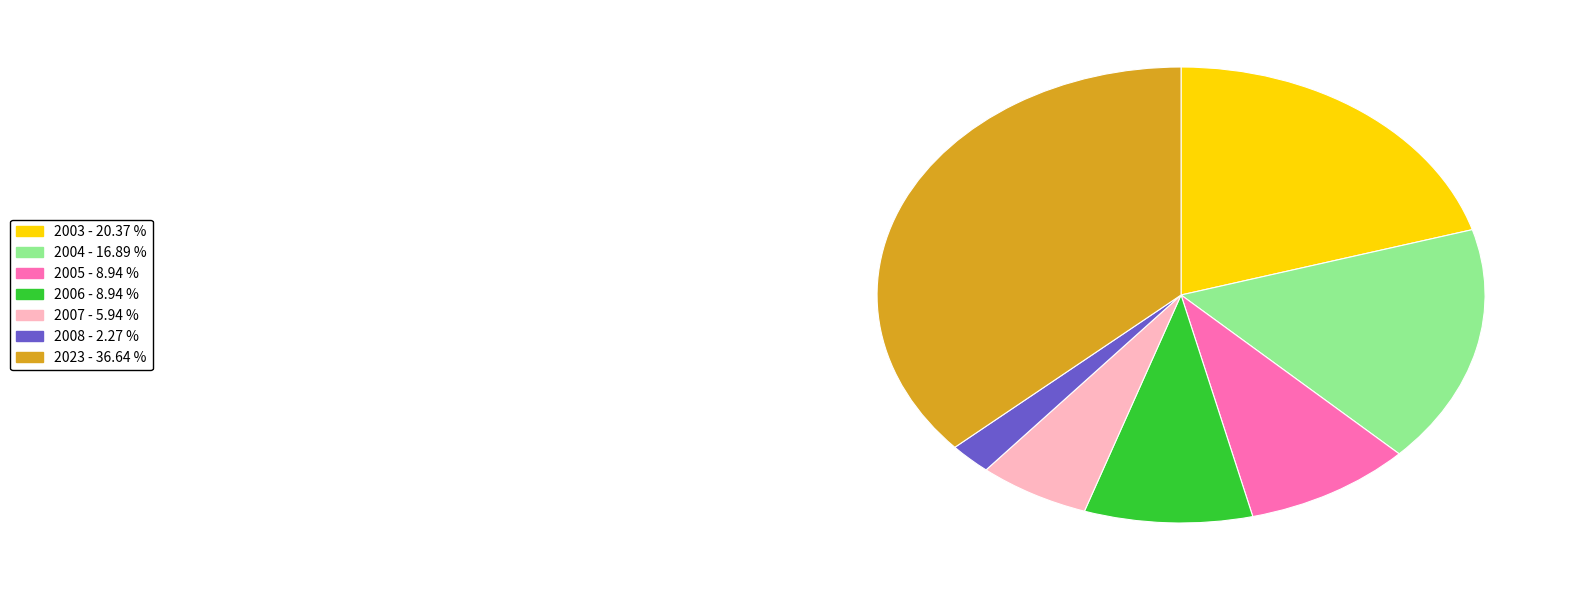

Is 2006 the majority of the pie?

No